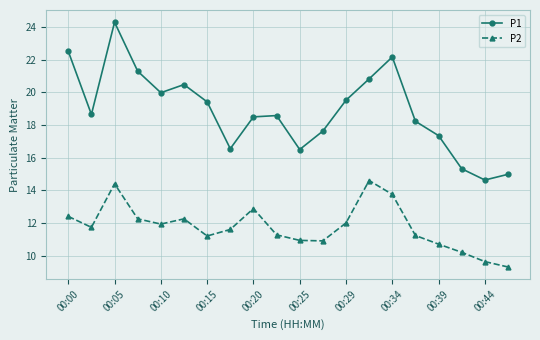

What is the value of the P1 point at the 14th from the left?

20.8